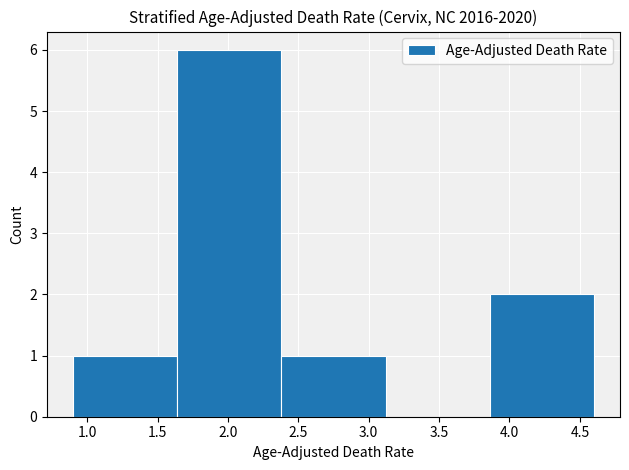

Which range on the x-axis has the tallest bar?

1.64 to 2.38